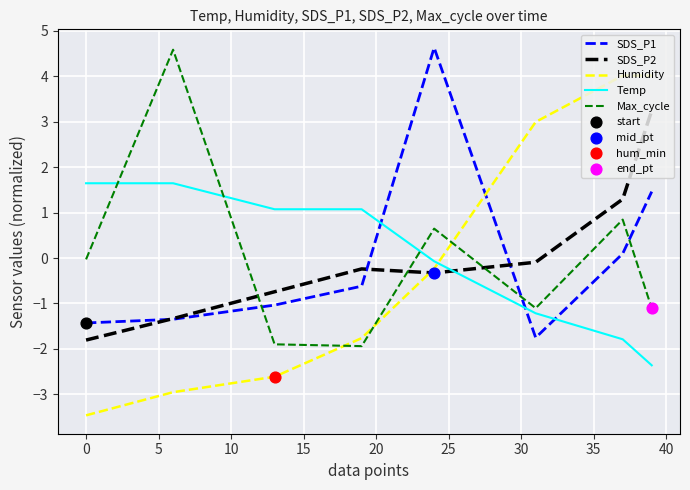

Which series has the largest range (max minus min)?

Humidity